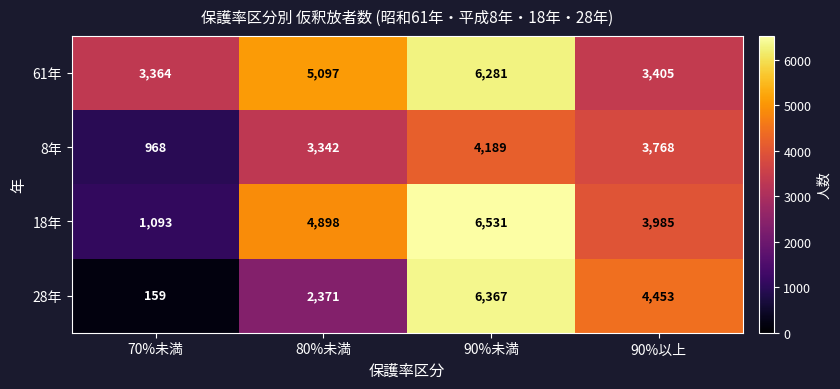

At which category is the sum across all series the highest?

90%未満